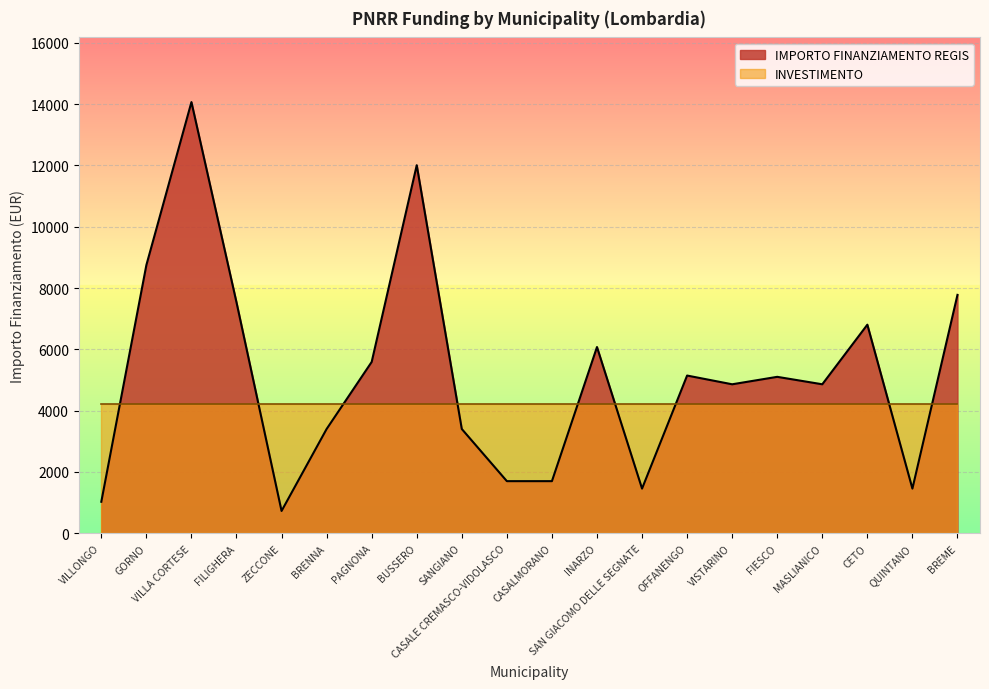

What value does the data have at FILIGHERA, to the nearest 100?

7500